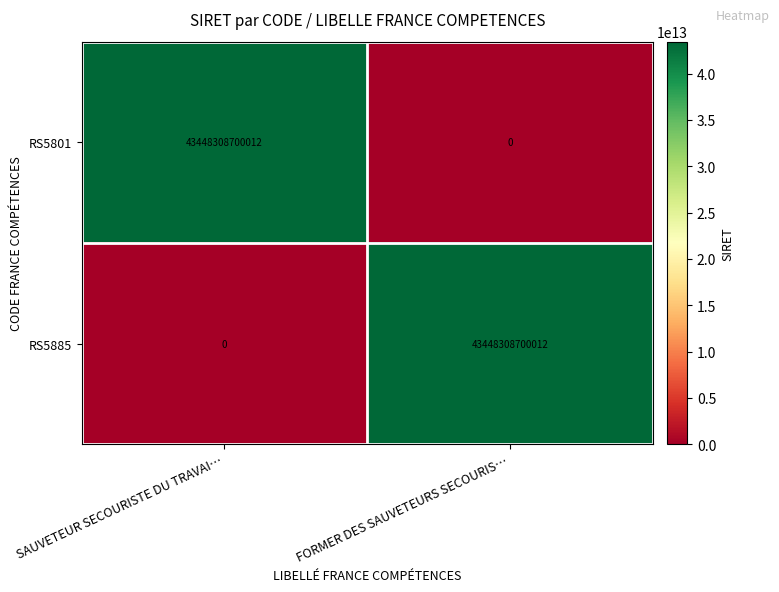

What is the average value of the RS5885 series?

21724154350006